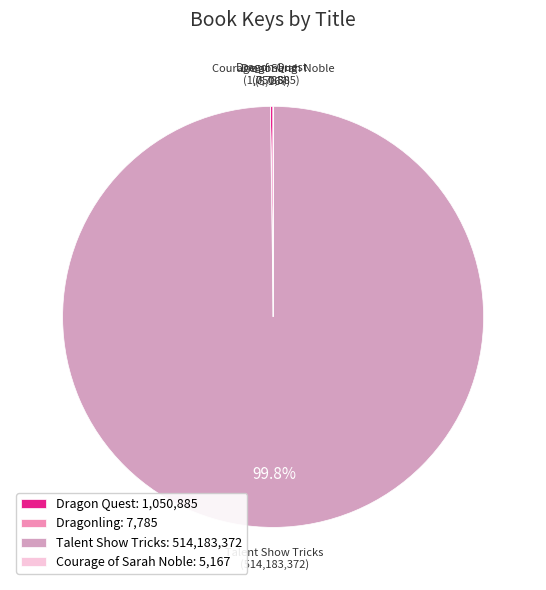

Which slice is the largest?

Talent Show Tricks